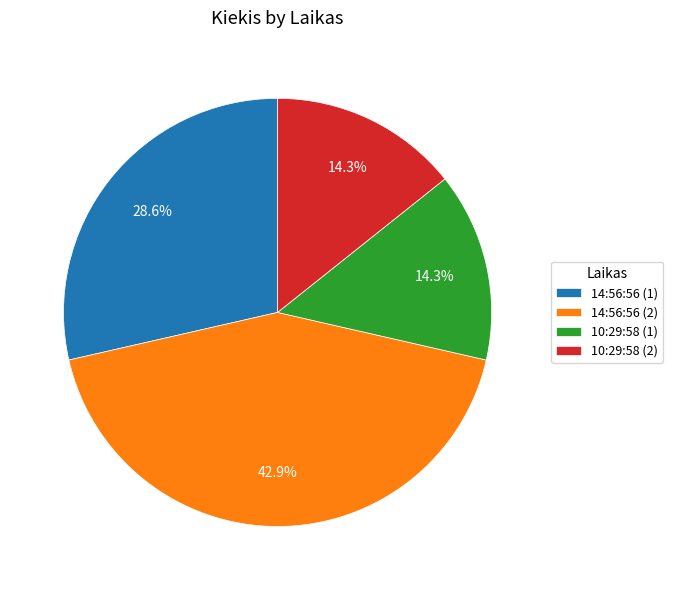

What percentage is the 10:29:58 (1) slice, to the nearest percent?

14%